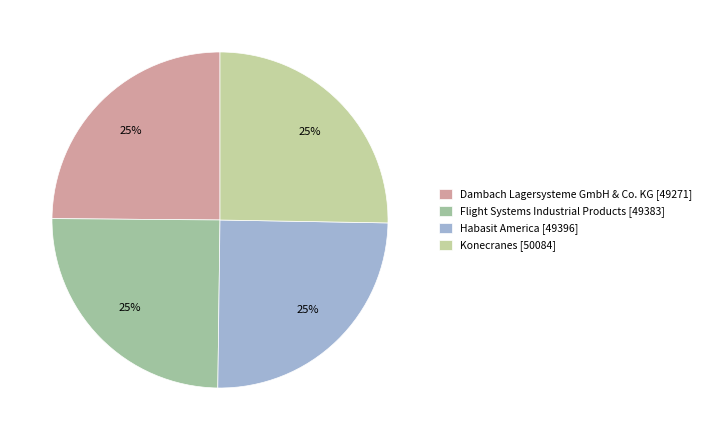

How many slices are in this pie chart?

4